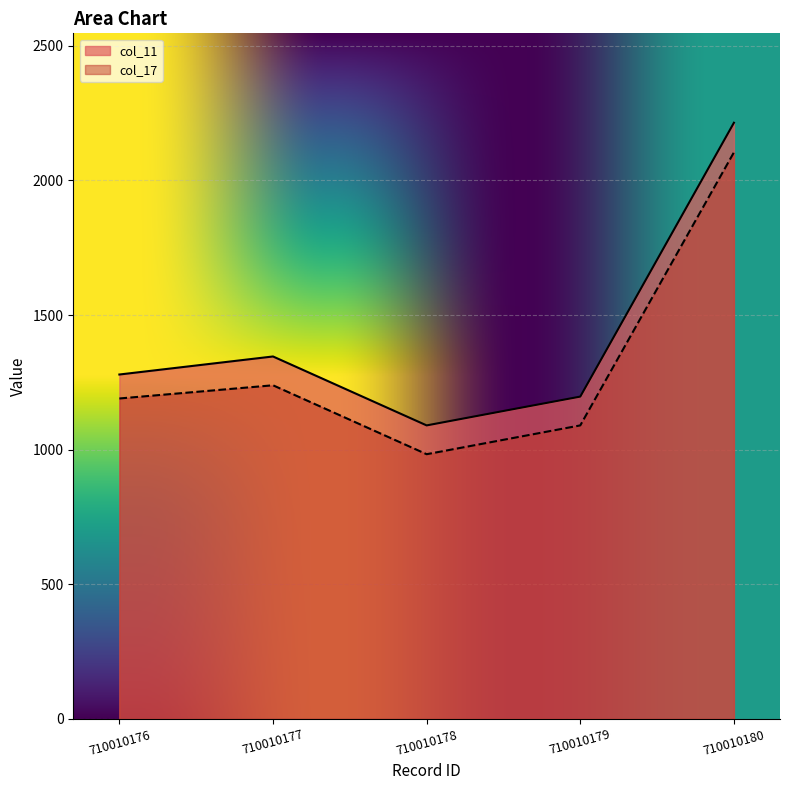

List the labels in order of col_11 value, smallest first.

710010178, 710010179, 710010176, 710010177, 710010180